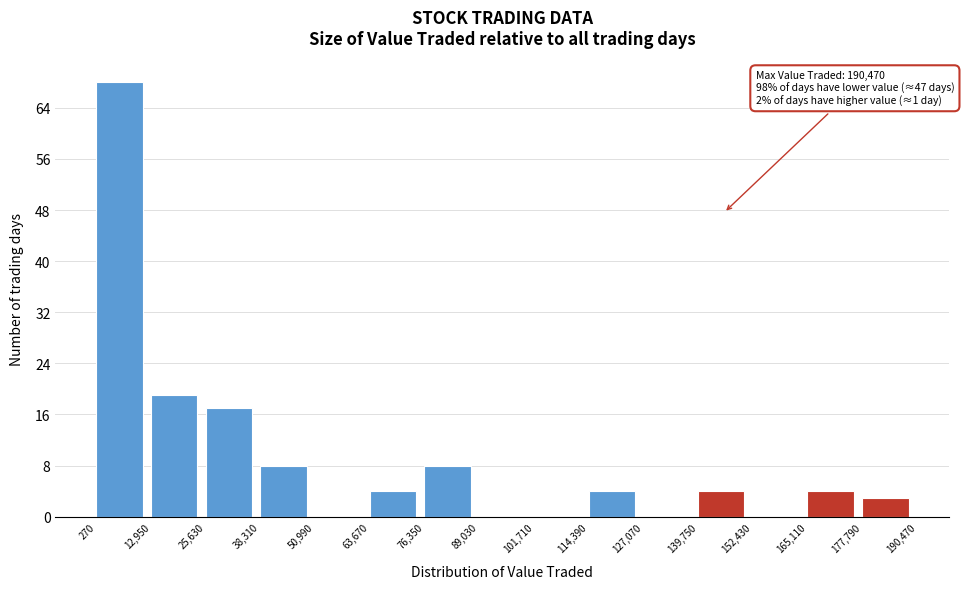

Which range on the x-axis has the tallest bar?

270 to 12,950